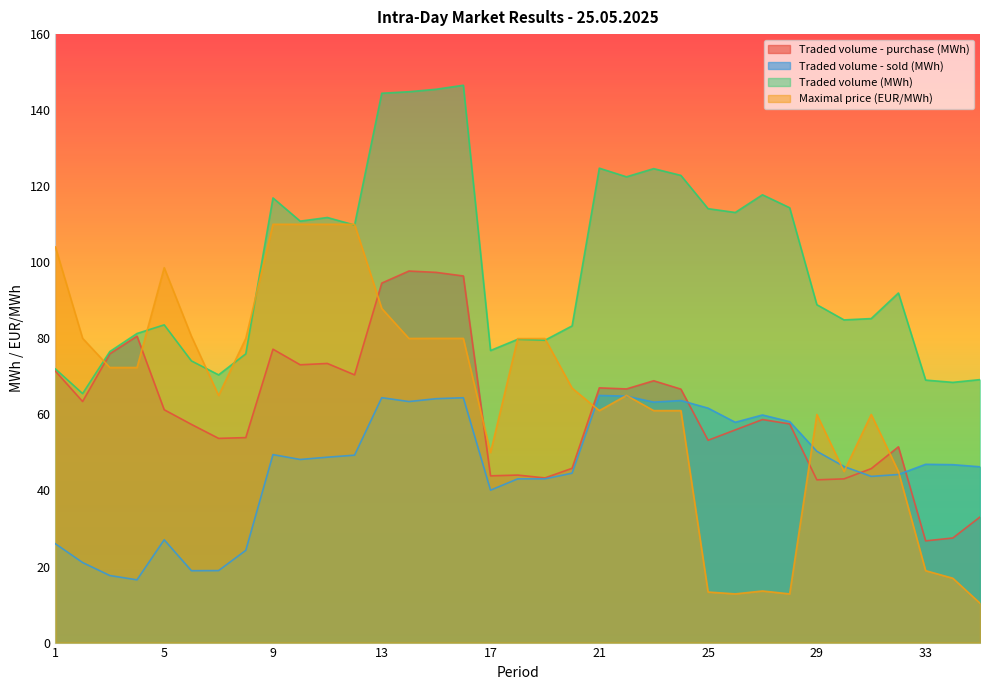

At which label does Traded volume (MWh) first exceed 88?

9